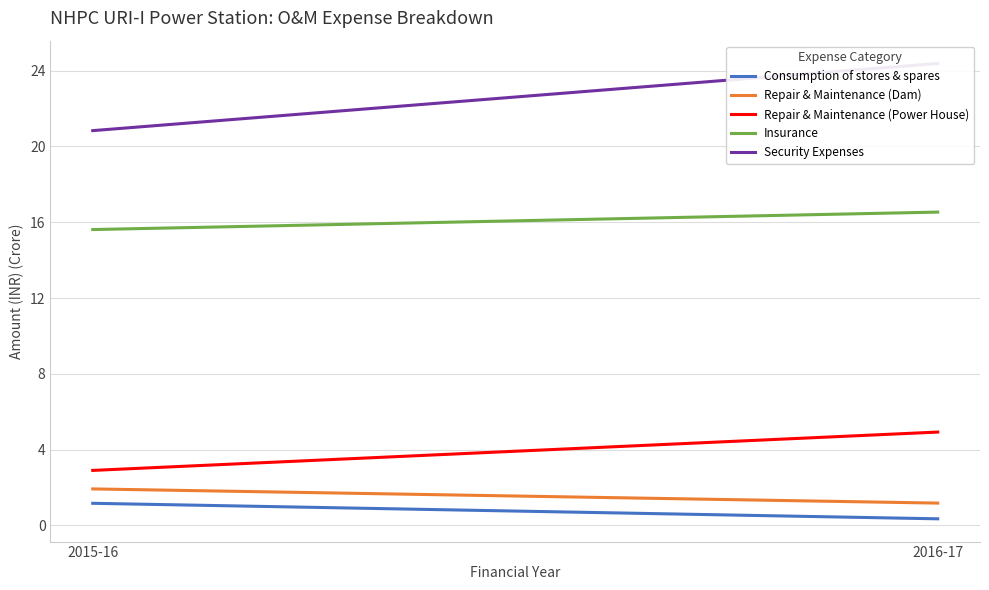

What is the total value across all series at 2015-16?

42.4